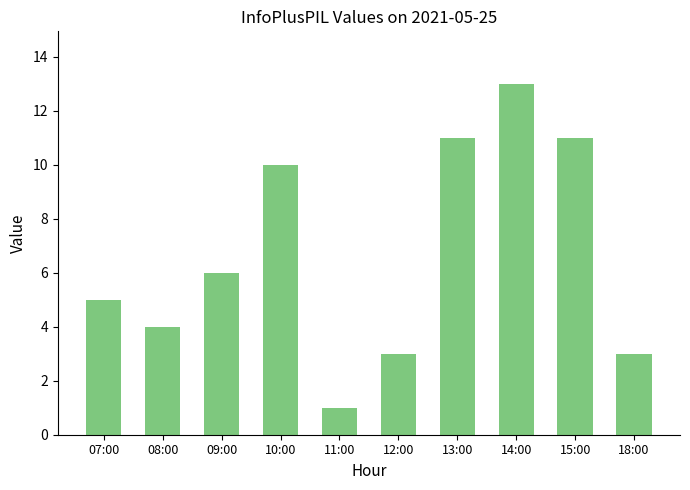

What is the difference between the second highest and minimum values?

10